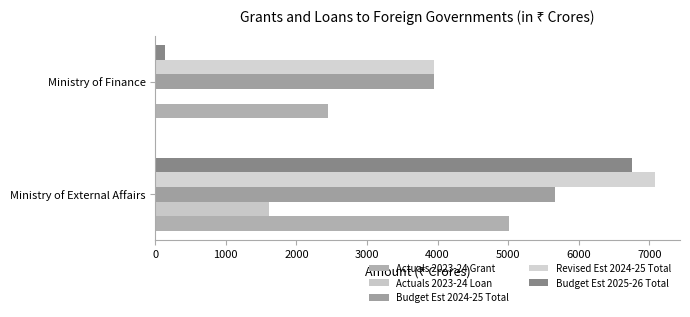

Rank the series by their maximum value, from lowest to highest.

Actuals 2023-24 Loan, Actuals 2023-24 Grant, Budget Est 2024-25 Total, Budget Est 2025-26 Total, Revised Est 2024-25 Total